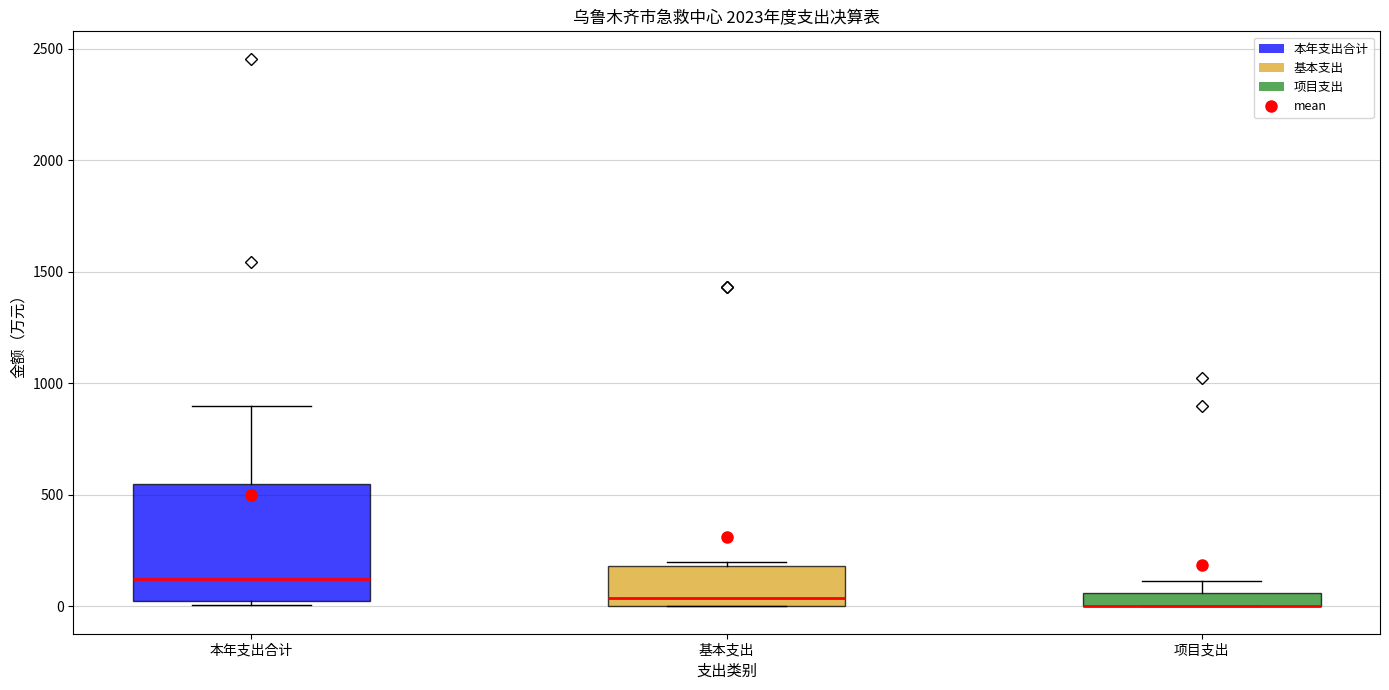

Where is the lower edge of the box for 项目支出 on the y-axis? The values are not printed on the chart, so give them approximately, as read against the axis.

0